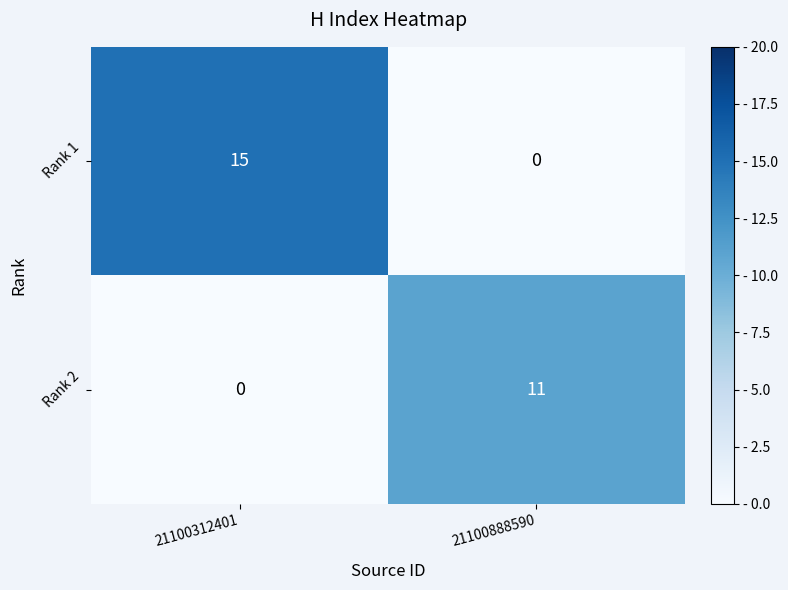

What is the total value across all series at 21100888590?

11